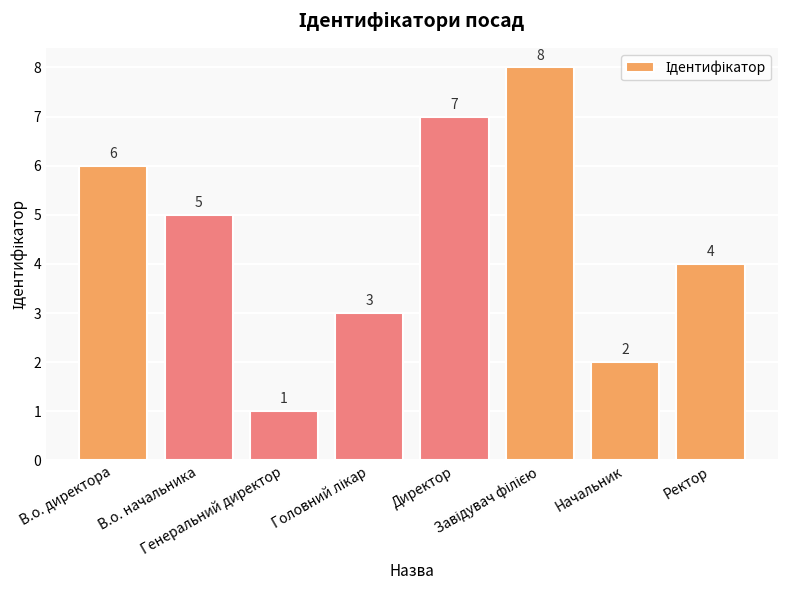

What is the difference between the maximum and second lowest values?

6